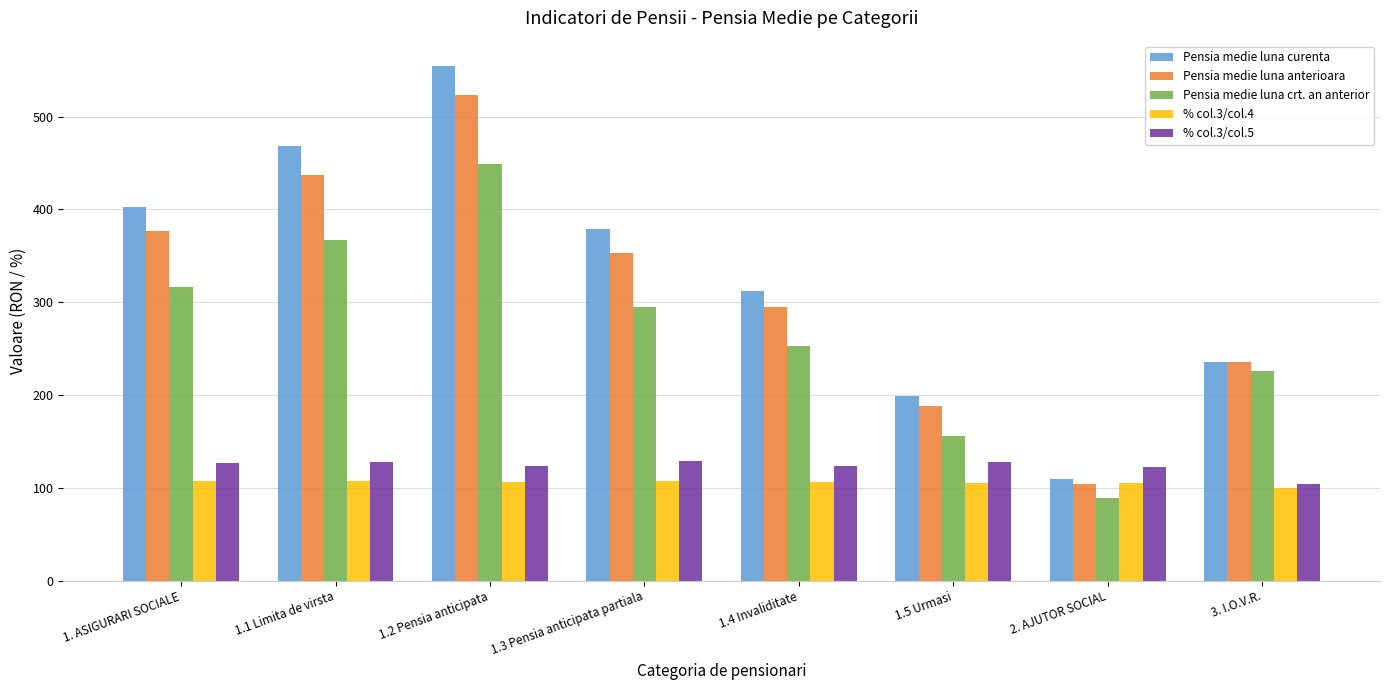

What is the label of the 6th bar from the left?

1.5 Urmasi